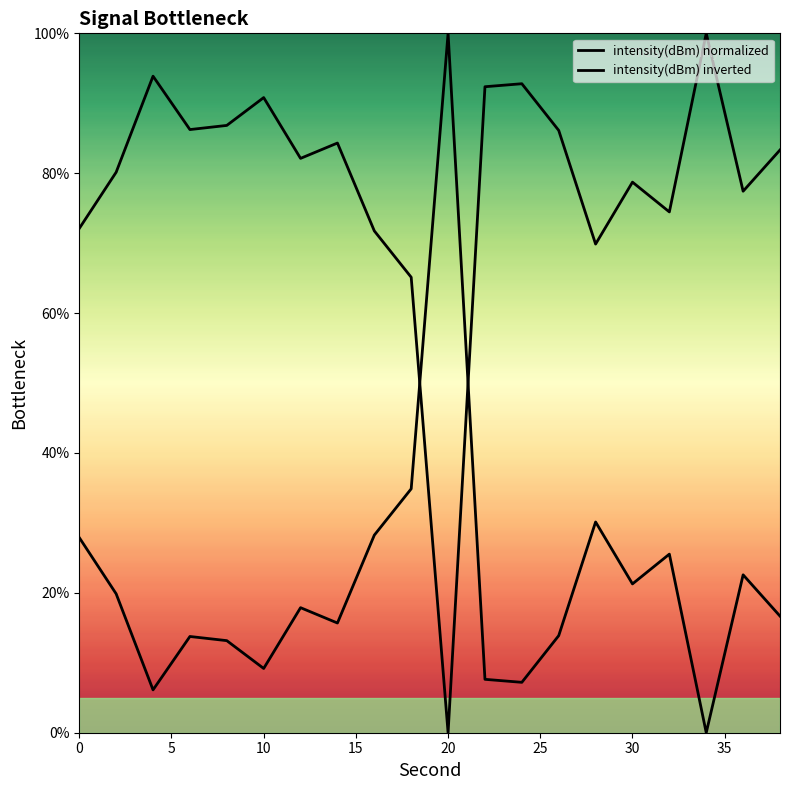

Does the chart display data point markers on the line(s)?

No